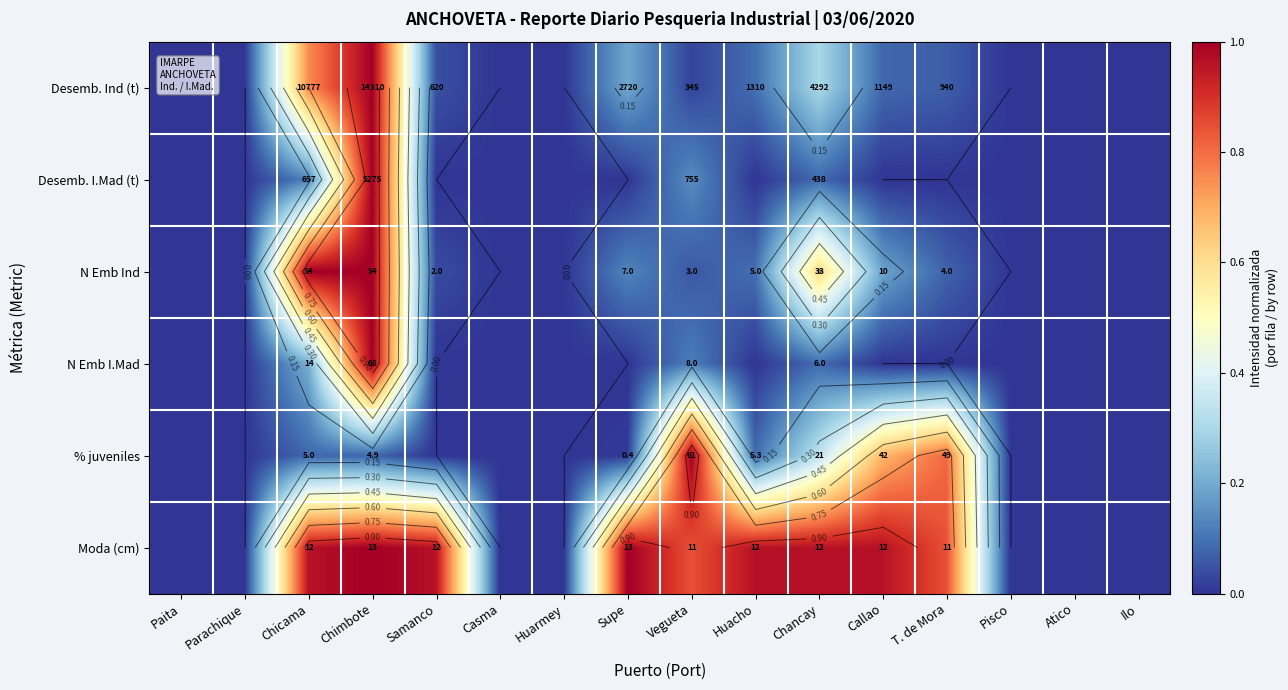

What is the difference between the Moda (cm) values at Vegueta and Parachique?

0.8